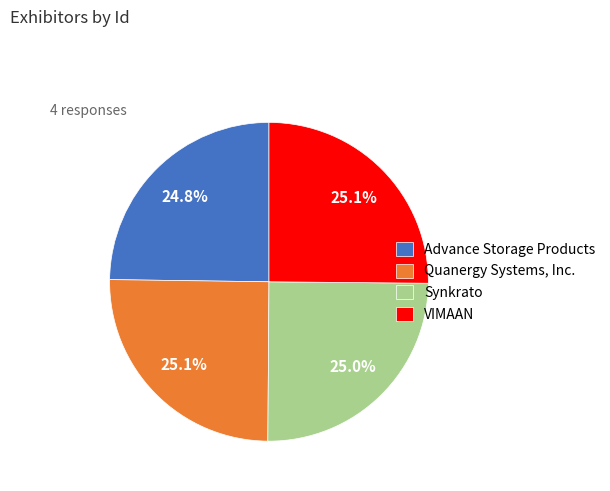

To the nearest percent, what is the average slice percentage?

25%